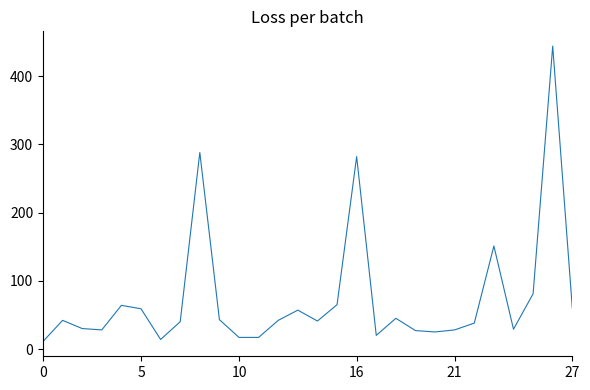

What is the maximum value shown in the chart?

444